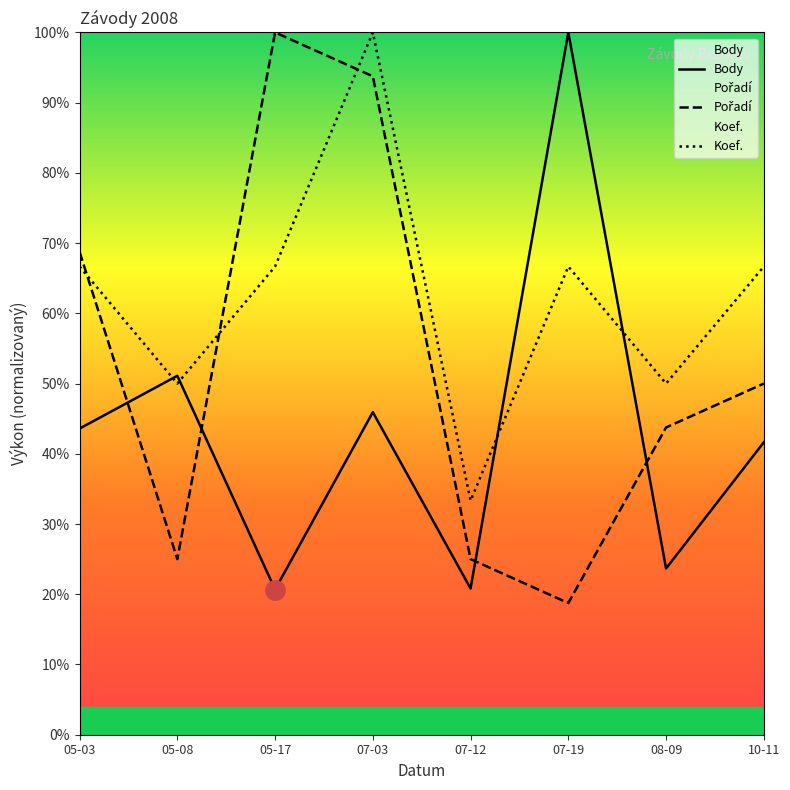

Count the number of categories in the chart.

8